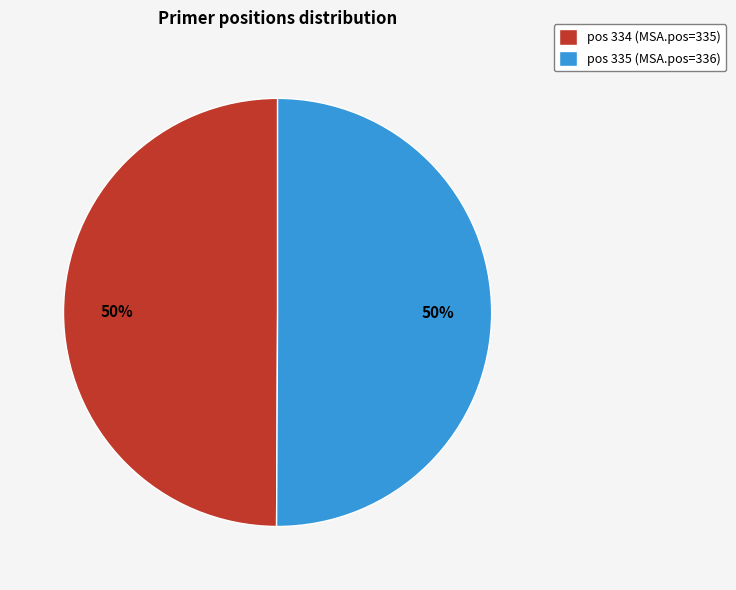

To the nearest percent, what is the combined percentage of pos 334 (MSA.pos=335) and pos 335 (MSA.pos=336)?

100%